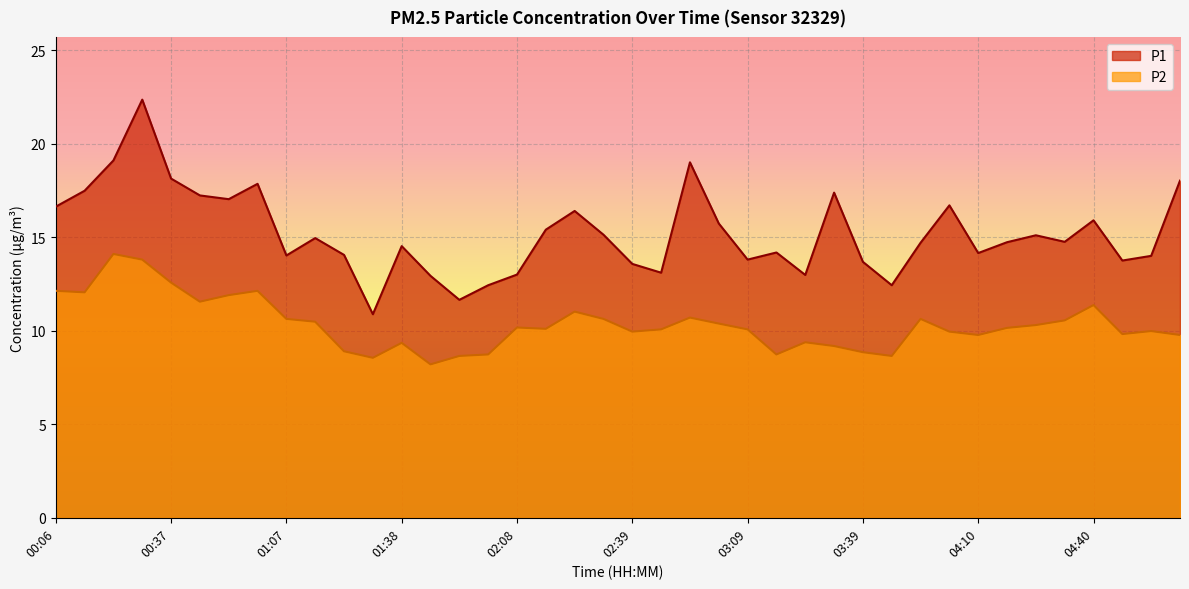

At which label does P1 first exceed 14?

00:06